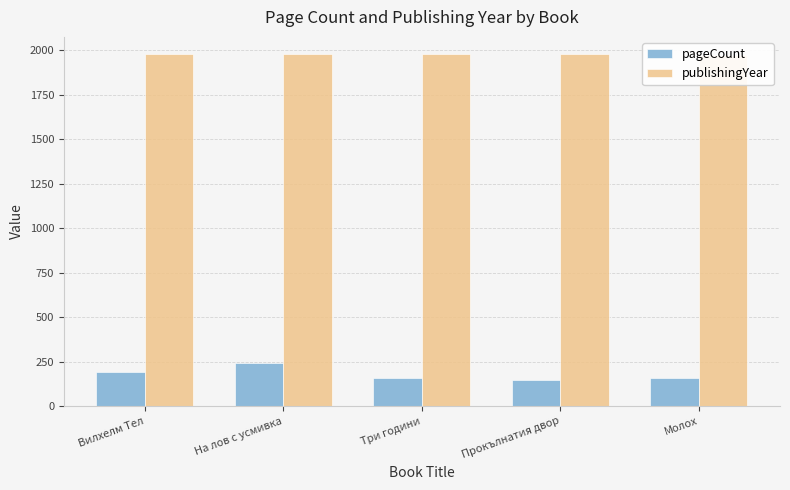

Which series has the widest spread of values?

pageCount